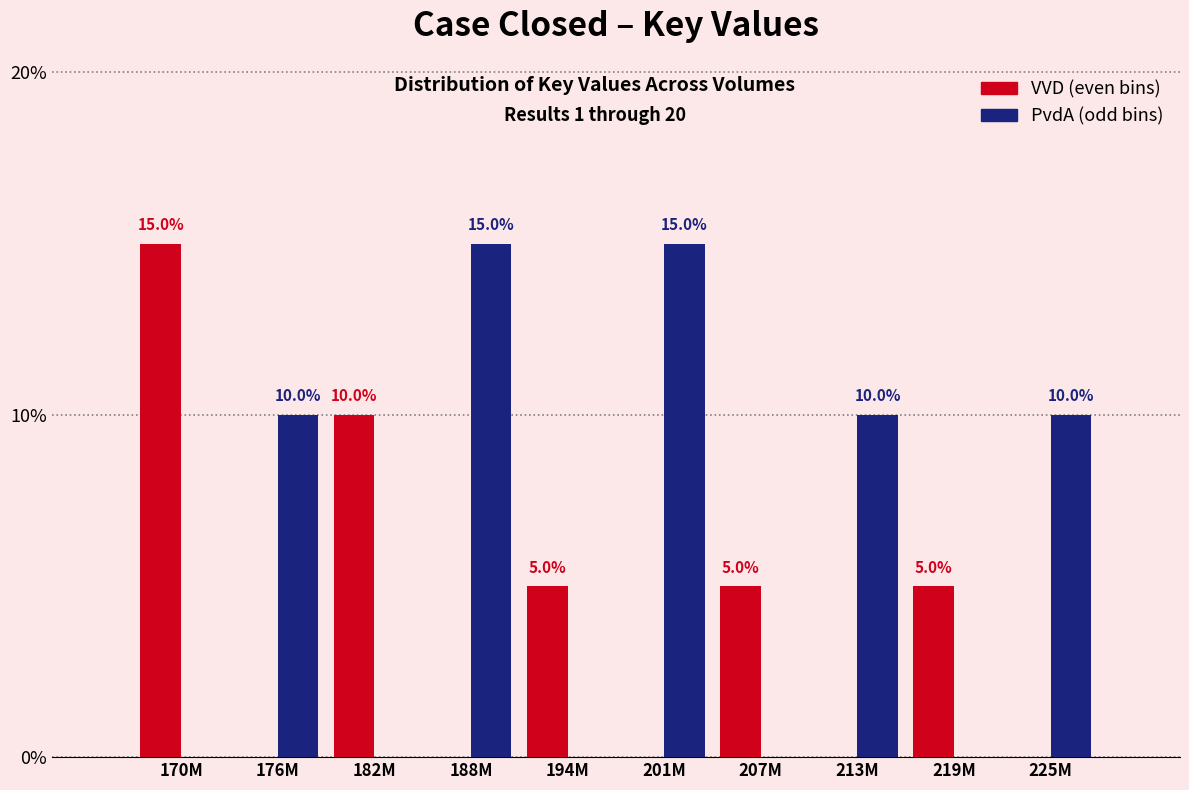

Reading left to right, transcribe all the data shown in this chart.

VVD: 170M=15	176M=0	182M=10	188M=0	194M=5	201M=0	207M=5	213M=0	219M=5	225M=0
PvdA: 170M=0	176M=10	182M=0	188M=15	194M=0	201M=15	207M=0	213M=10	219M=0	225M=10